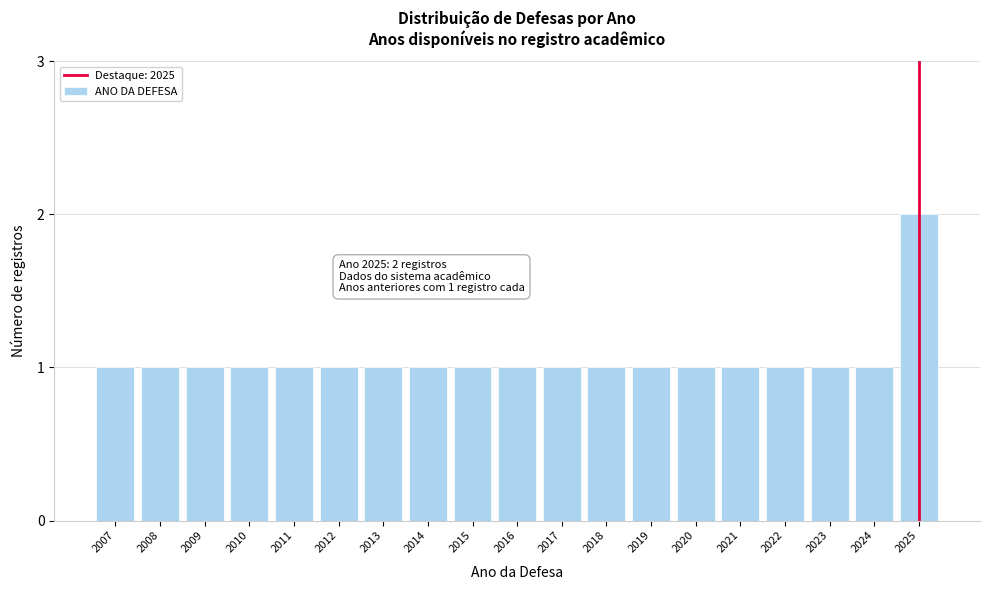

Reading left to right, transcribe all the data shown in this chart.

2007=1	2008=1	2009=1	2010=1	2011=1	2012=1	2013=1	2014=1	2015=1	2016=1	2017=1	2018=1	2019=1	2020=1	2021=1	2022=1	2023=1	2024=1	2025=2